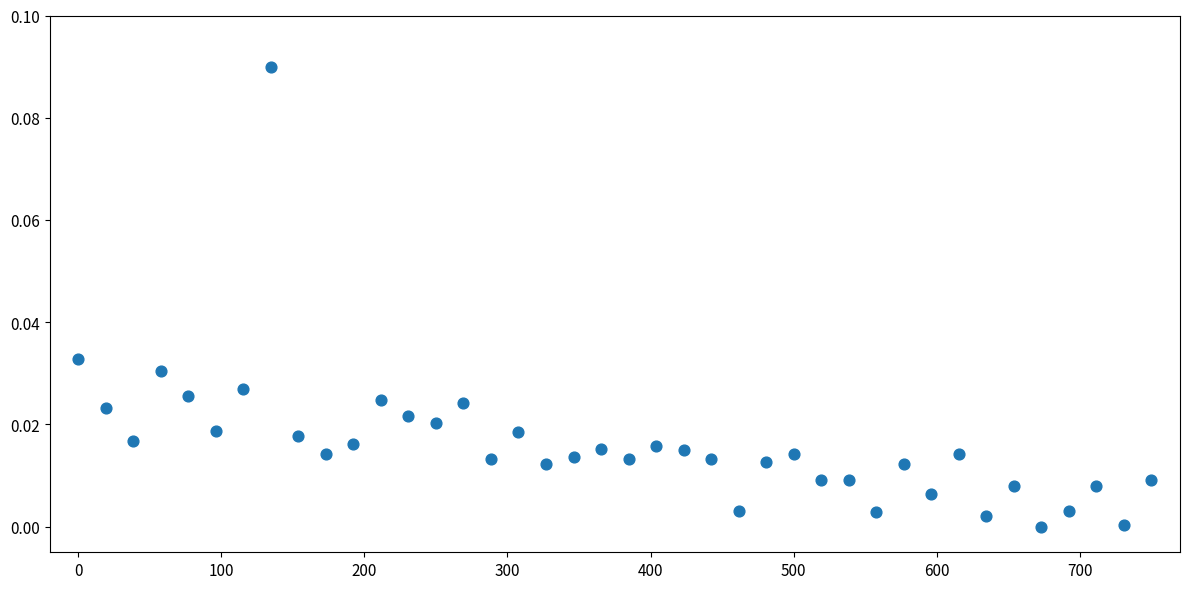

What is the range of X values (max minus min)?

750.0